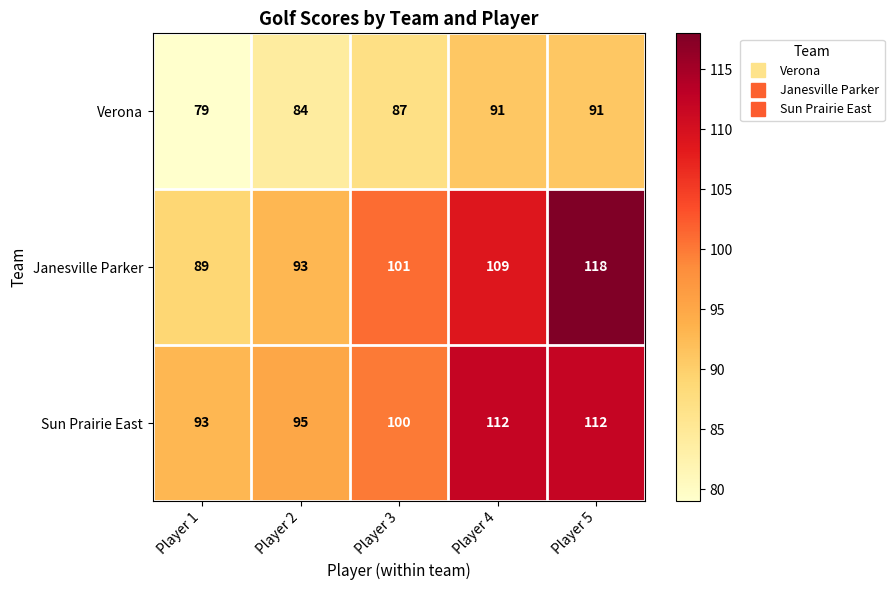

Reading left to right, what are all the values shown in this chart?

Verona: Player 1=79	Player 2=84	Player 3=87	Player 4=91	Player 5=91
Janesville Parker: Player 1=89	Player 2=93	Player 3=101	Player 4=109	Player 5=118
Sun Prairie East: Player 1=93	Player 2=95	Player 3=100	Player 4=112	Player 5=112